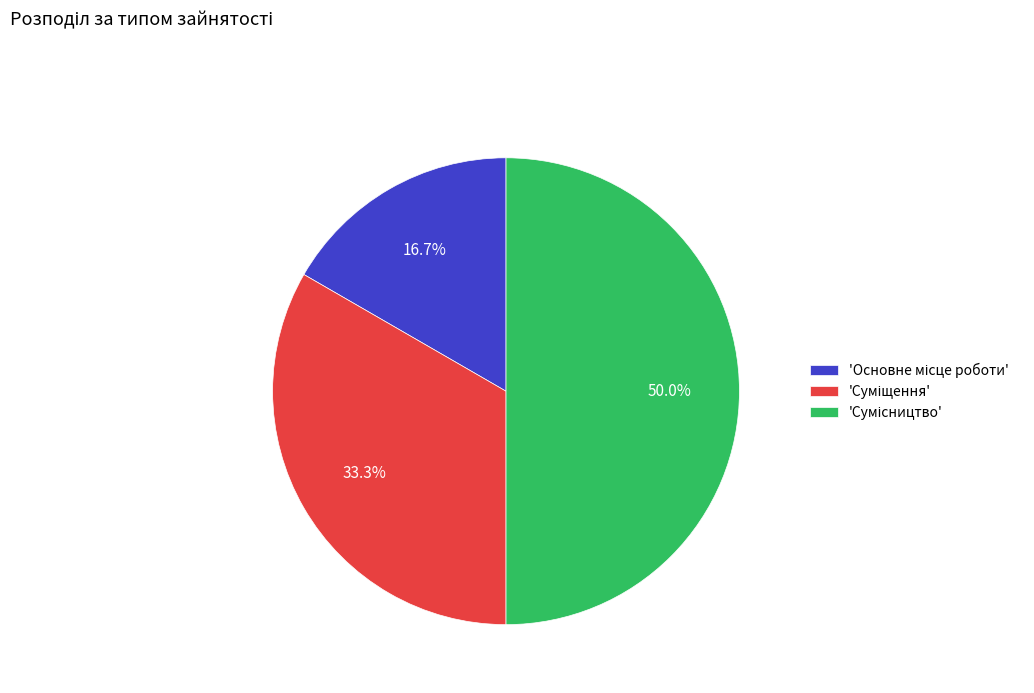

How many slices are in this pie chart?

3